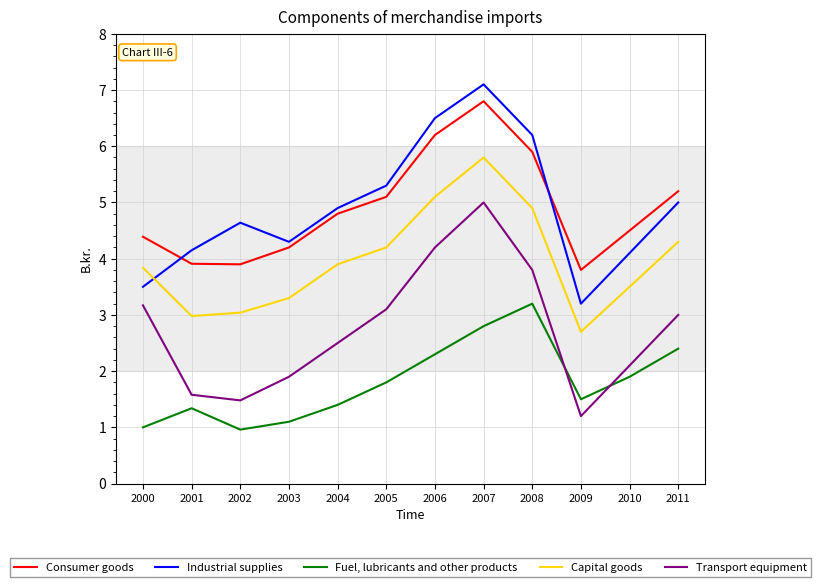

Rank the categories by Transport equipment value from lowest to highest.

2009, 2002, 2001, 2003, 2010, 2004, 2011, 2005, 2000, 2008, 2006, 2007